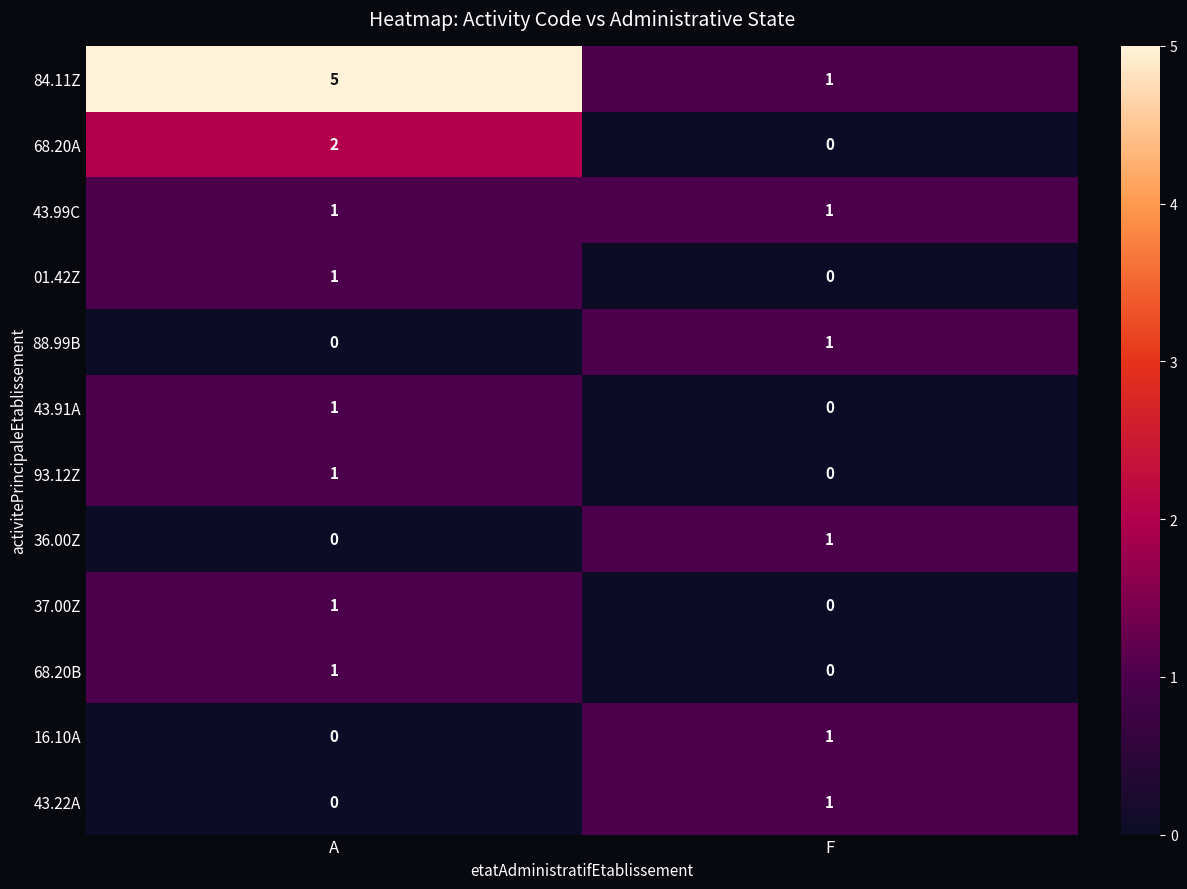

Is the value of 36.00Z at A greater than the value of 01.42Z at A?

No